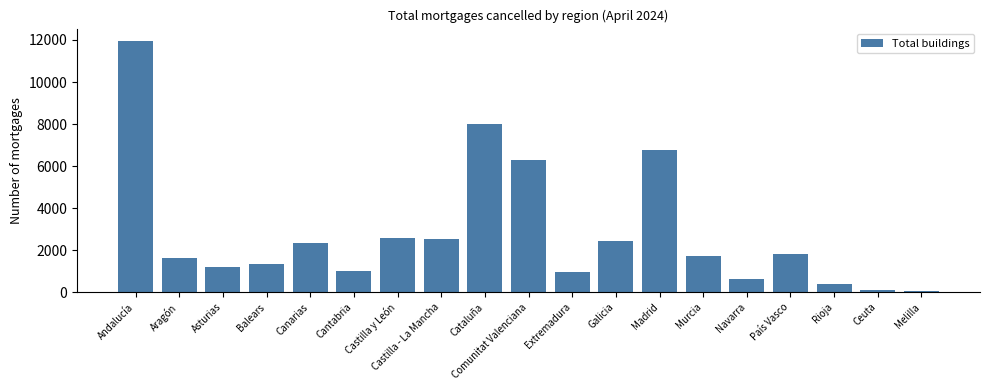

The value at Canarias is 3276. True or false?

False